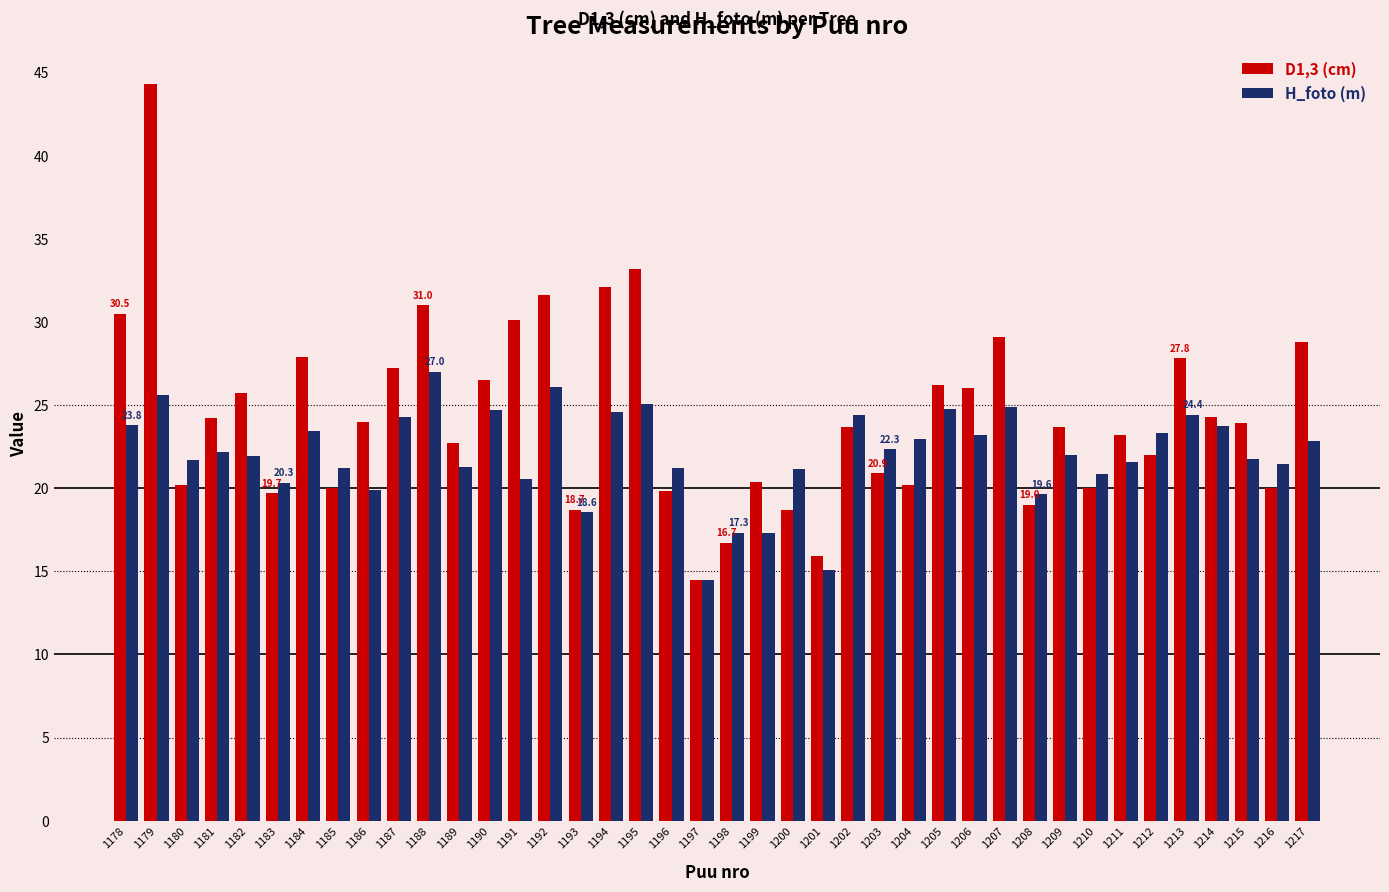

At which category is the sum across all series the highest?

1179